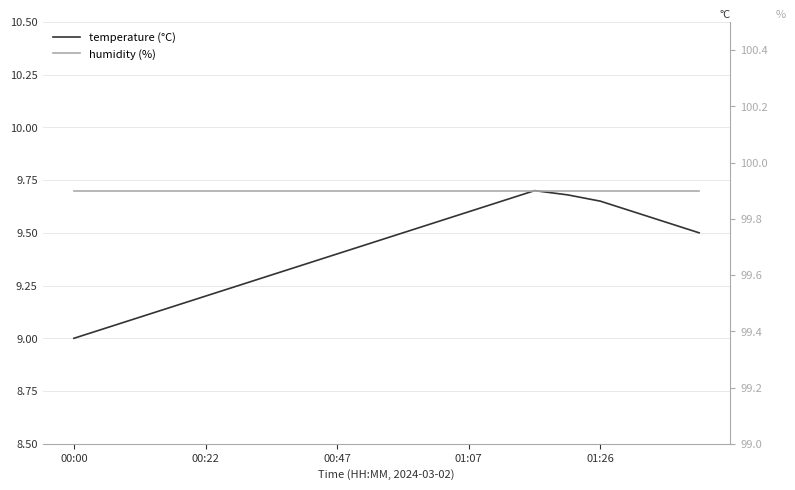

Rank the series by their average value, from highest to lowest.

humidity, temperature